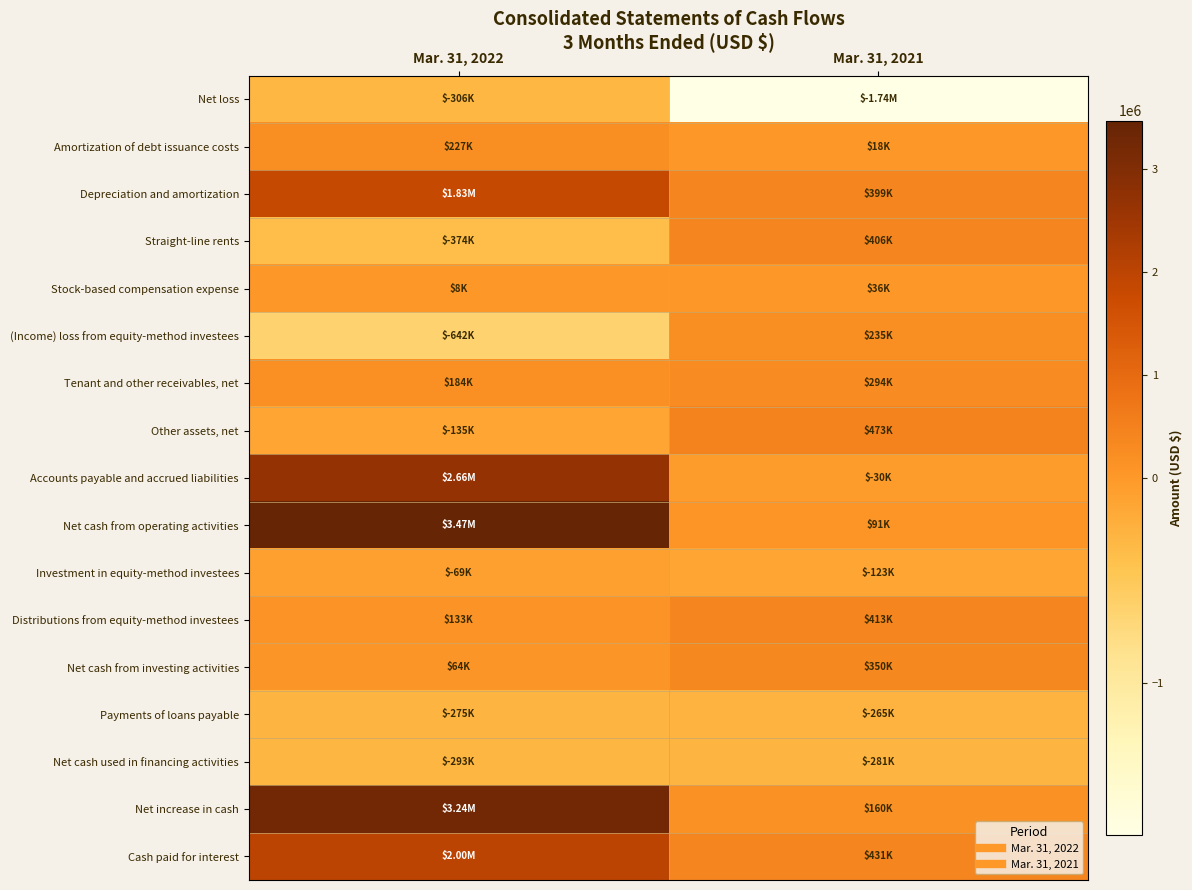

Rank the series at Mar. 31, 2022 from highest to lowest value.

Net cash from operating activities, Net increase in cash, Accounts payable and accrued liabilities, Cash paid for interest, Depreciation and amortization, Amortization of debt issuance costs, Tenant and other receivables, net, Distributions from equity-method investees, Net cash from investing activities, Stock-based compensation expense, Investment in equity-method investees, Other assets, net, Payments of loans payable, Net cash used in financing activities, Net loss, Straight-line rents, (Income) loss from equity-method investees